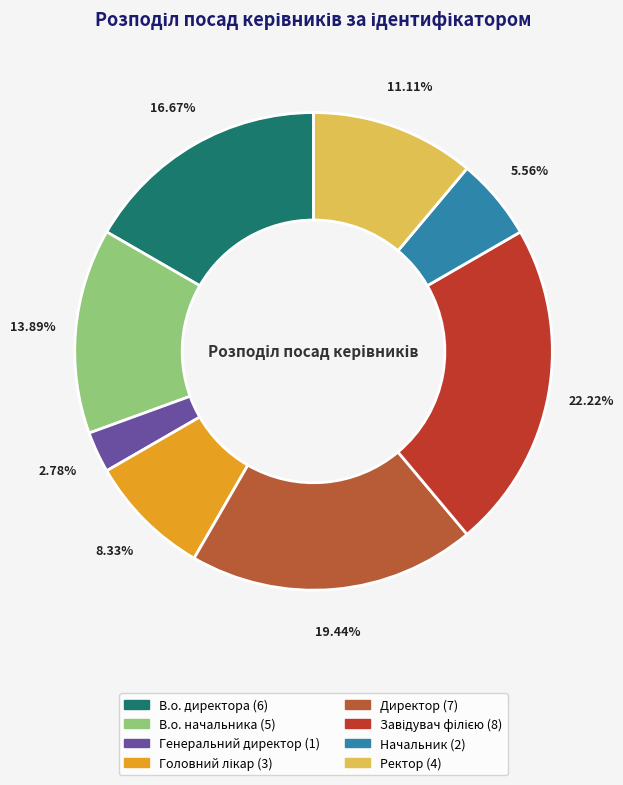

What is the ratio of the value at Ректор to the value at Завідувач філією?

0.5